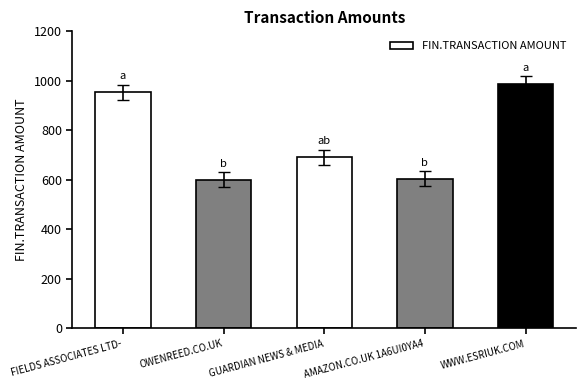

What is the ratio of the value at FIELDS ASSOCIATES LTD- to the value at AMAZON.CO.UK 1A6UI0YA4?

1.6